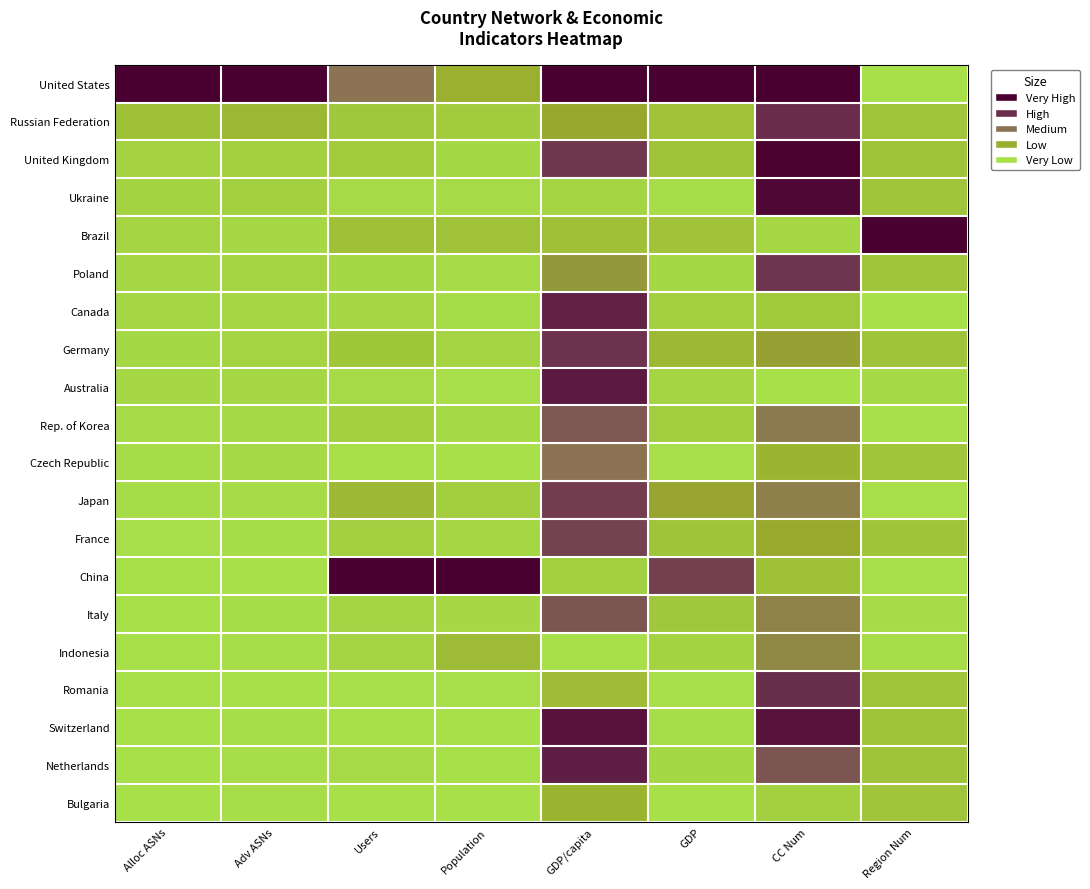

Which series has the largest total across all categories?

United States